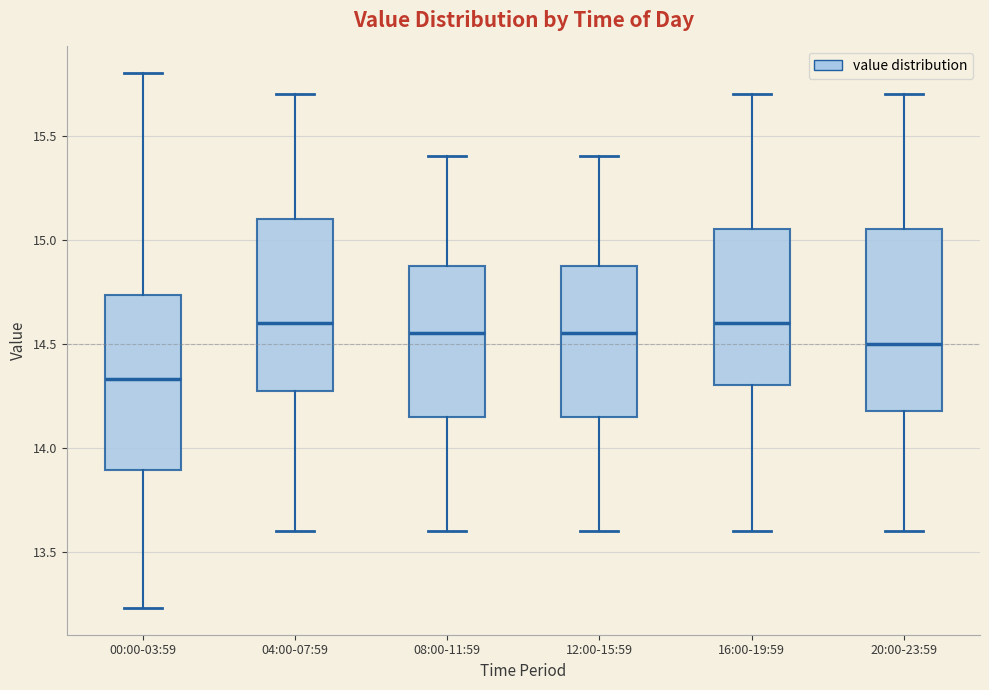

Reading left to right, read every box against the y-axis: the position of its median line, the range the box covers, and the ends of its whiskers. The values are not printed on the chart, so give them approximately, as read against the axis.

00:00-03:59: median 14.35, box 13.90 to 14.75, whiskers 13.25 to 15.80
04:00-07:59: median 14.60, box 14.30 to 15.10, whiskers 13.60 to 15.70
08:00-11:59: median 14.55, box 14.15 to 14.90, whiskers 13.60 to 15.40
12:00-15:59: median 14.55, box 14.15 to 14.90, whiskers 13.60 to 15.40
16:00-19:59: median 14.60, box 14.30 to 15.05, whiskers 13.60 to 15.70
20:00-23:59: median 14.50, box 14.20 to 15.05, whiskers 13.60 to 15.70